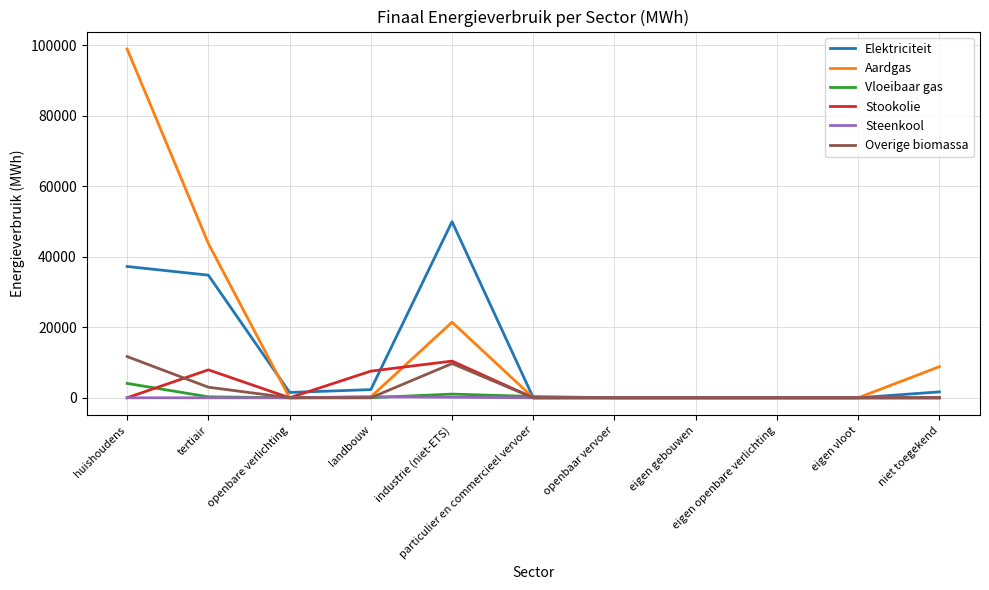

What are all the series names shown in the legend?

Elektriciteit, Aardgas, Vloeibaar gas, Stookolie, Steenkool, Overige biomassa